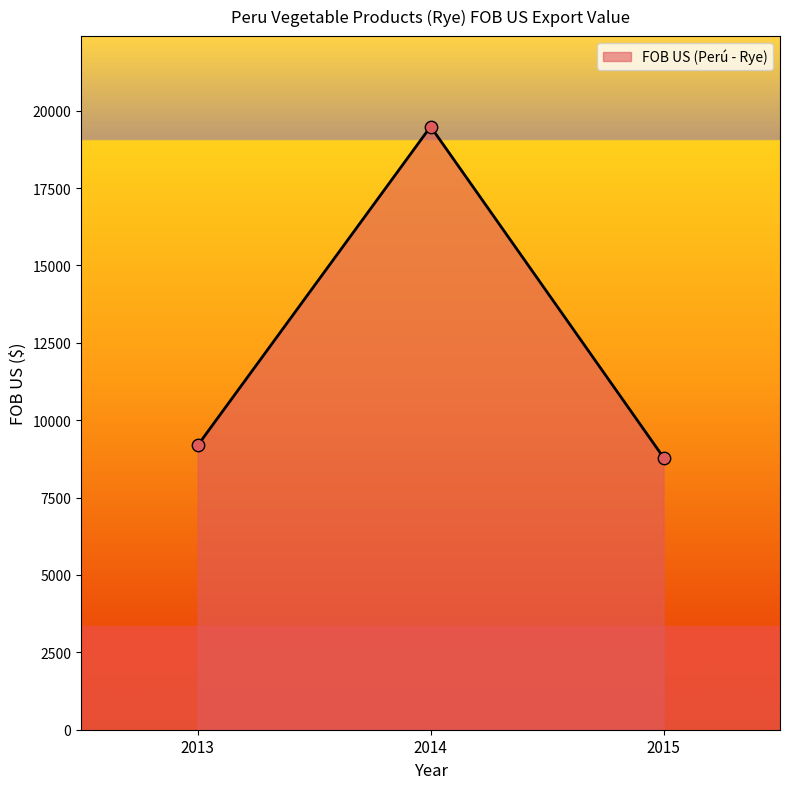

Which has a higher value, 2014 or 2013?

2014